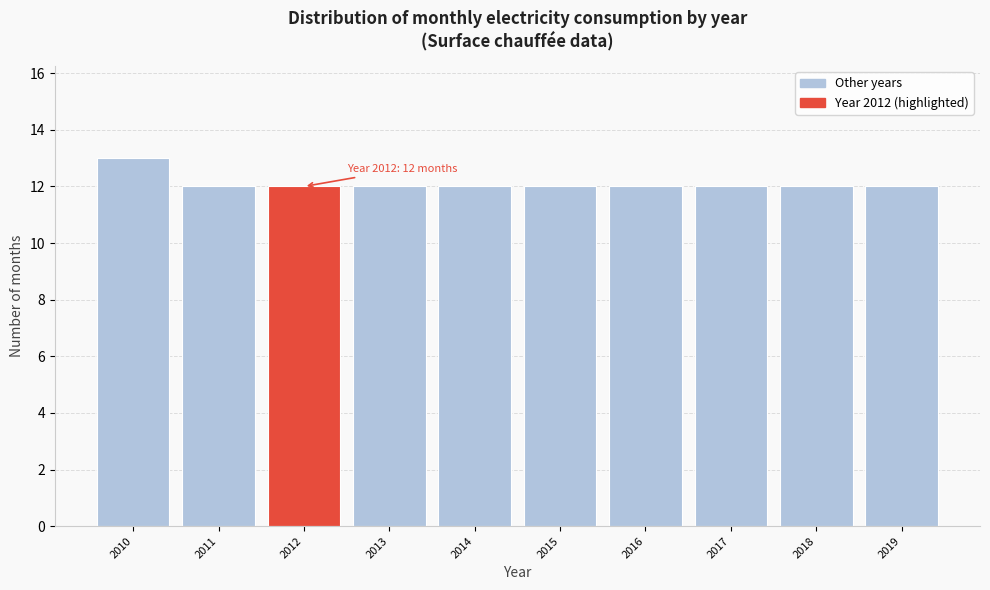

Reading left to right, list all the values displayed in this chart.

13	12	12	12	12	12	12	12	12	12